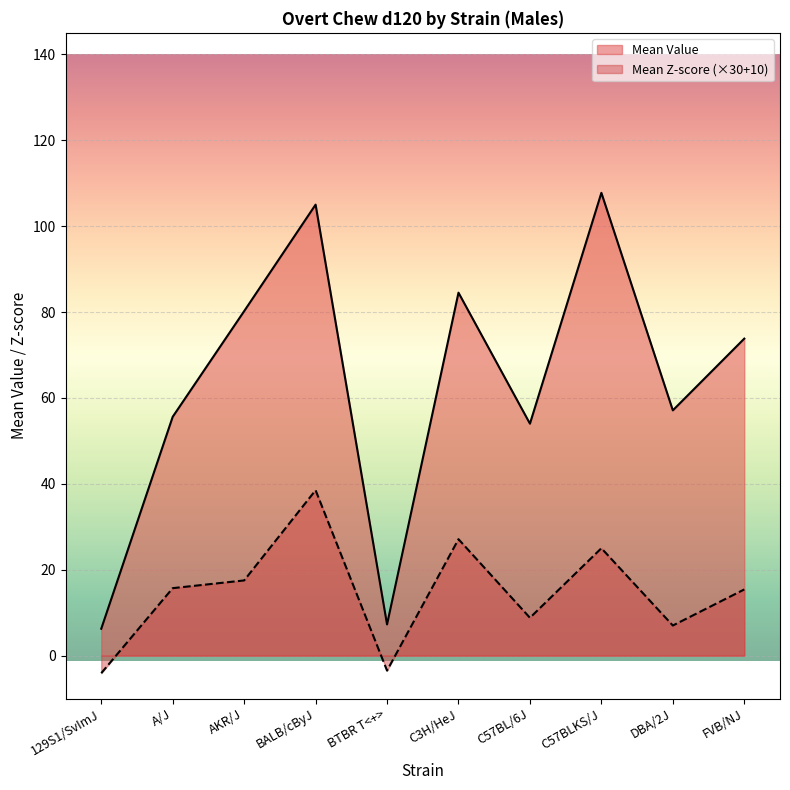

Reading left to right, transcribe all the data shown in this chart.

Mean Value: 6.2	55.6	80.2	105.0	7.2	84.5	54.0	107.8	57.1	73.8
Mean Z-score: -4.1	15.7	17.5	38.5	-3.5	27.1	8.8	25.0	7.0	15.4